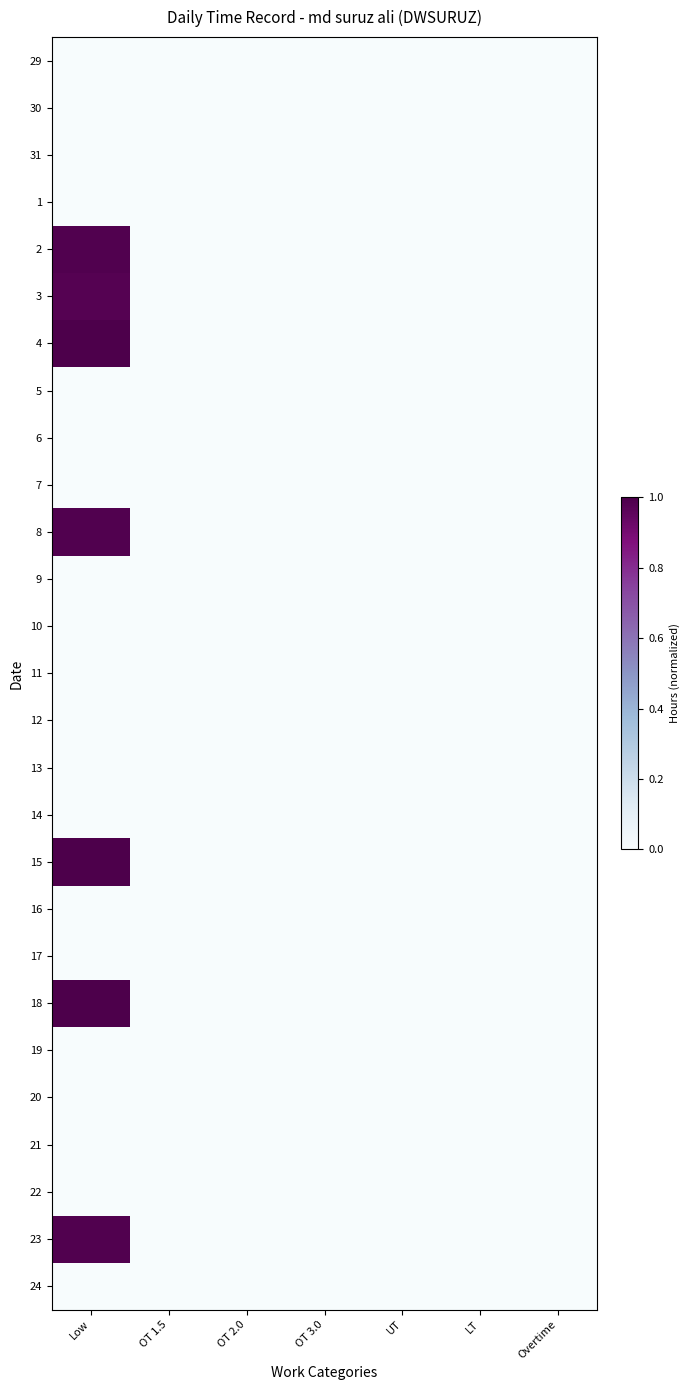

Reading right to left, list all the values displayed in this chart.

29: Overtime=0.0	LT=0.0	UT=0.0	OT 3.0=0.0	OT 2.0=0.0	OT 1.5=0.0	Low=0.0
30: Overtime=0.0	LT=0.0	UT=0.0	OT 3.0=0.0	OT 2.0=0.0	OT 1.5=0.0	Low=0.0
31: Overtime=0.0	LT=0.0	UT=0.0	OT 3.0=0.0	OT 2.0=0.0	OT 1.5=0.0	Low=0.0
1: Overtime=0.0	LT=0.0	UT=0.0	OT 3.0=0.0	OT 2.0=0.0	OT 1.5=0.0	Low=0.0
2: Overtime=0.0	LT=0.0	UT=0.0	OT 3.0=0.0	OT 2.0=0.0	OT 1.5=0.0	Low=1.0
3: Overtime=0.0	LT=0.0	UT=0.0	OT 3.0=0.0	OT 2.0=0.0	OT 1.5=0.0	Low=1.0
4: Overtime=0.0	LT=0.0	UT=0.0	OT 3.0=0.0	OT 2.0=0.0	OT 1.5=0.0	Low=1.0
5: Overtime=0.0	LT=0.0	UT=0.0	OT 3.0=0.0	OT 2.0=0.0	OT 1.5=0.0	Low=0.0
6: Overtime=0.0	LT=0.0	UT=0.0	OT 3.0=0.0	OT 2.0=0.0	OT 1.5=0.0	Low=0.0
7: Overtime=0.0	LT=0.0	UT=0.0	OT 3.0=0.0	OT 2.0=0.0	OT 1.5=0.0	Low=0.0
8: Overtime=0.0	LT=0.0	UT=0.0	OT 3.0=0.0	OT 2.0=0.0	OT 1.5=0.0	Low=1.0
9: Overtime=0.0	LT=0.0	UT=0.0	OT 3.0=0.0	OT 2.0=0.0	OT 1.5=0.0	Low=0.0
10: Overtime=0.0	LT=0.0	UT=0.0	OT 3.0=0.0	OT 2.0=0.0	OT 1.5=0.0	Low=0.0
11: Overtime=0.0	LT=0.0	UT=0.0	OT 3.0=0.0	OT 2.0=0.0	OT 1.5=0.0	Low=0.0
12: Overtime=0.0	LT=0.0	UT=0.0	OT 3.0=0.0	OT 2.0=0.0	OT 1.5=0.0	Low=0.0
13: Overtime=0.0	LT=0.0	UT=0.0	OT 3.0=0.0	OT 2.0=0.0	OT 1.5=0.0	Low=0.0
14: Overtime=0.0	LT=0.0	UT=0.0	OT 3.0=0.0	OT 2.0=0.0	OT 1.5=0.0	Low=0.0
15: Overtime=0.0	LT=0.0	UT=0.0	OT 3.0=0.0	OT 2.0=0.0	OT 1.5=0.0	Low=1.0
16: Overtime=0.0	LT=0.0	UT=0.0	OT 3.0=0.0	OT 2.0=0.0	OT 1.5=0.0	Low=0.0
17: Overtime=0.0	LT=0.0	UT=0.0	OT 3.0=0.0	OT 2.0=0.0	OT 1.5=0.0	Low=0.0
18: Overtime=0.0	LT=0.0	UT=0.0	OT 3.0=0.0	OT 2.0=0.0	OT 1.5=0.0	Low=1.0
19: Overtime=0.0	LT=0.0	UT=0.0	OT 3.0=0.0	OT 2.0=0.0	OT 1.5=0.0	Low=0.0
20: Overtime=0.0	LT=0.0	UT=0.0	OT 3.0=0.0	OT 2.0=0.0	OT 1.5=0.0	Low=0.0
21: Overtime=0.0	LT=0.0	UT=0.0	OT 3.0=0.0	OT 2.0=0.0	OT 1.5=0.0	Low=0.0
22: Overtime=0.0	LT=0.0	UT=0.0	OT 3.0=0.0	OT 2.0=0.0	OT 1.5=0.0	Low=0.0
23: Overtime=0.0	LT=0.0	UT=0.0	OT 3.0=0.0	OT 2.0=0.0	OT 1.5=0.0	Low=1.0
24: Overtime=0.0	LT=0.0	UT=0.0	OT 3.0=0.0	OT 2.0=0.0	OT 1.5=0.0	Low=0.0